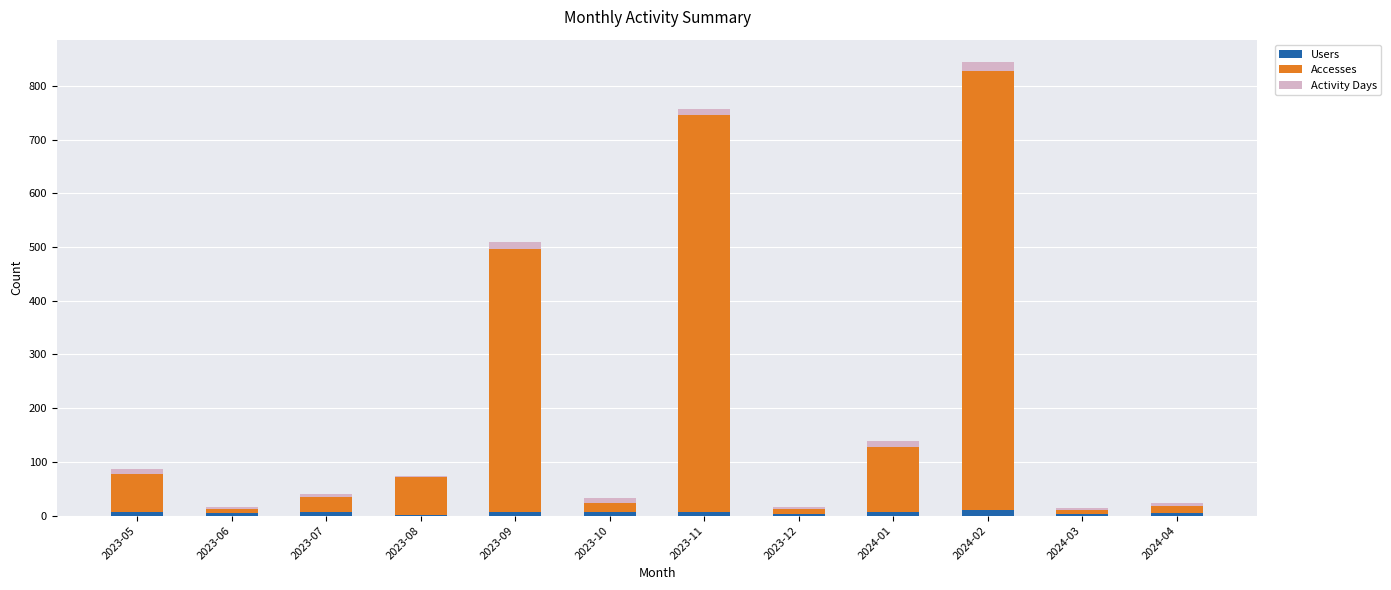

At which category is the sum across all series the highest?

2024-02